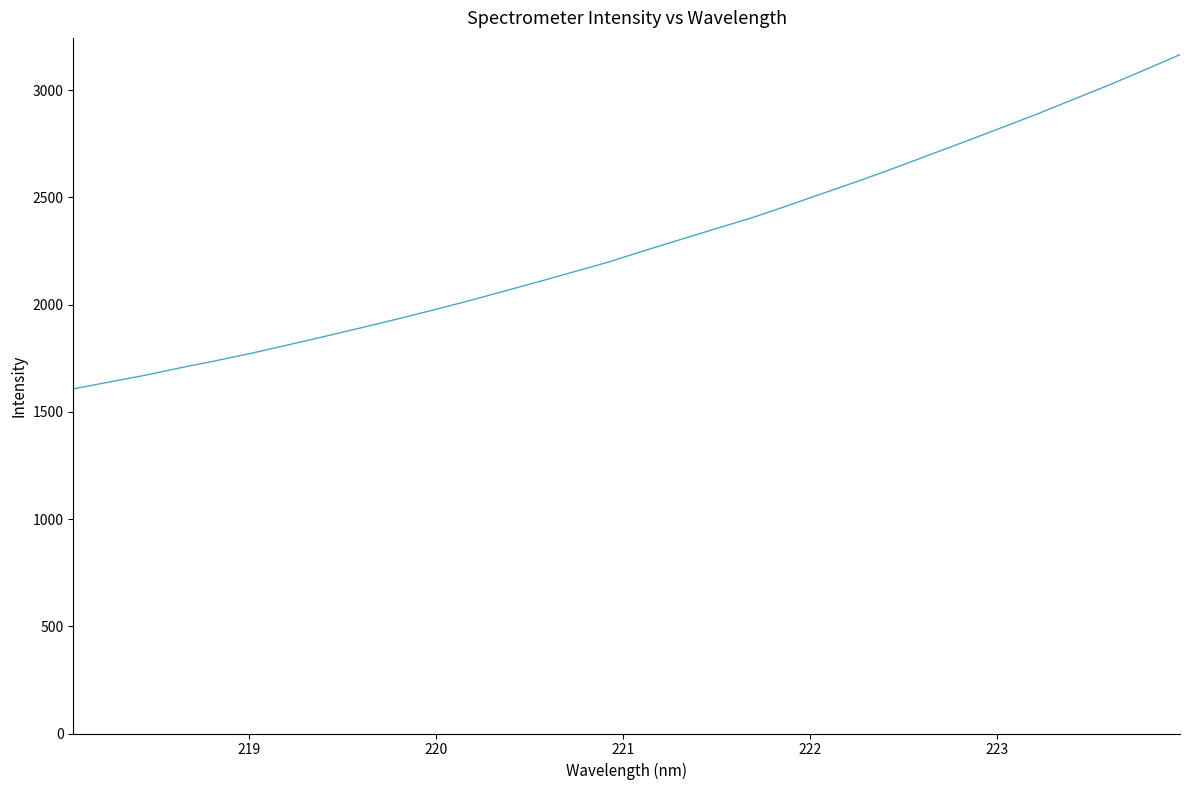

What is the minimum value shown in the chart?

1606.7